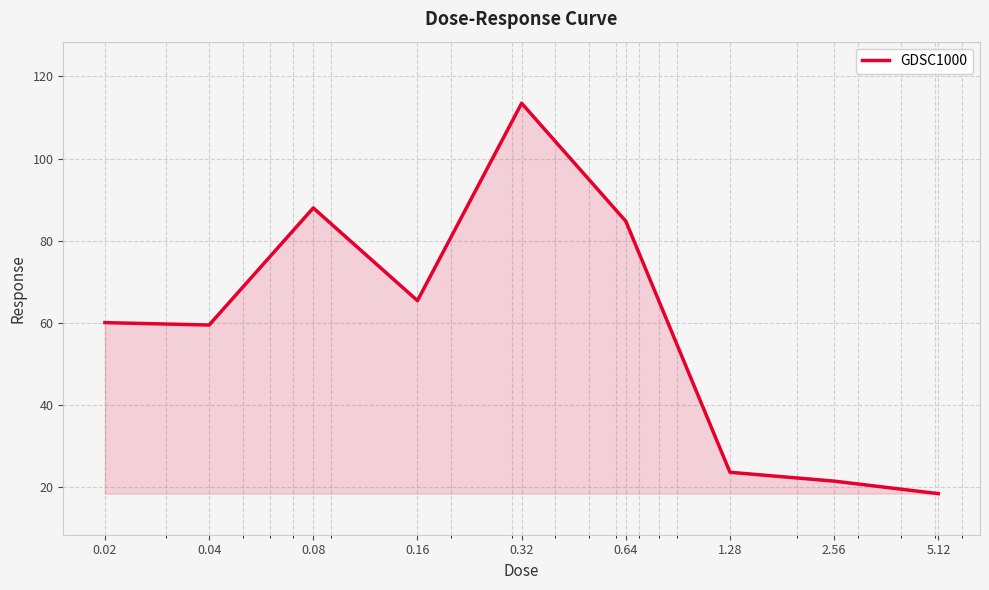

How many lines are shown in the chart?

1